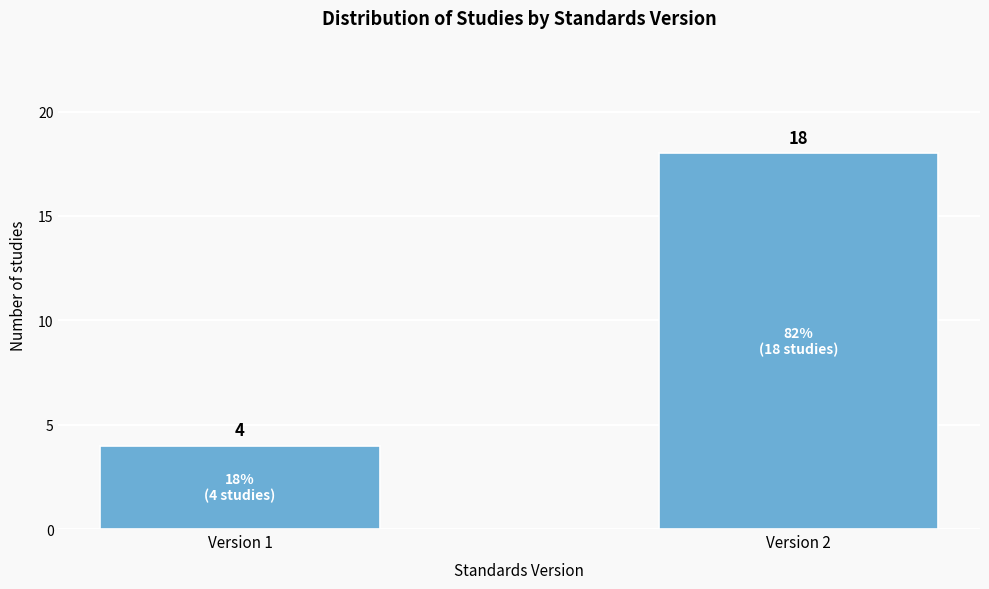

Reading left to right, extract all data points from this chart.

Version 1=4	Version 2=18